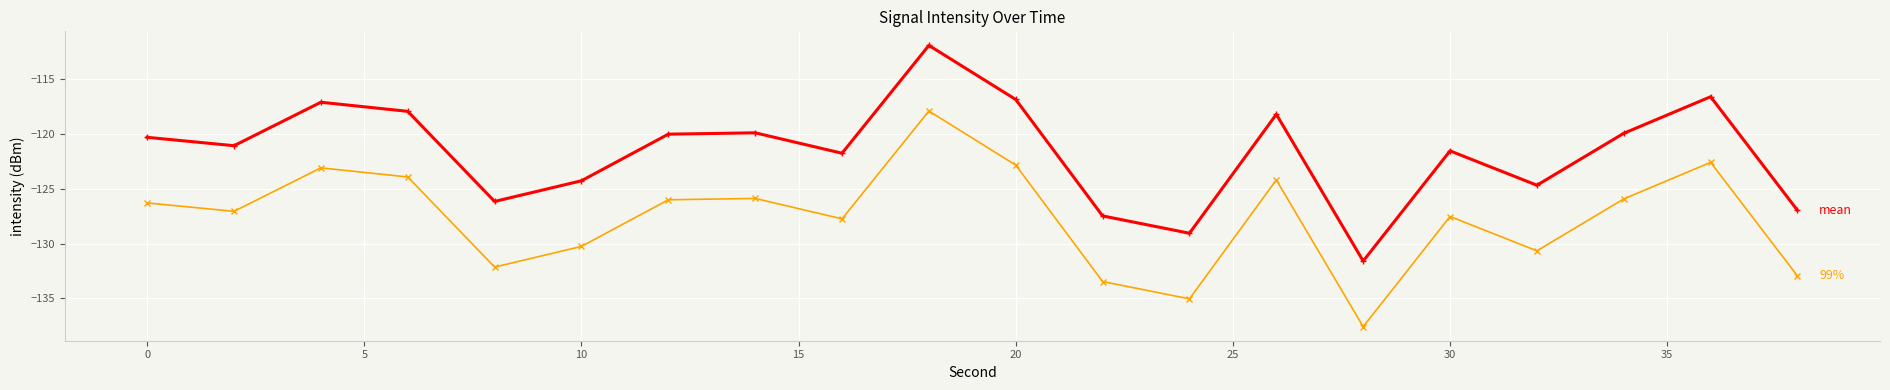

What is the greatest value displayed?

-111.9